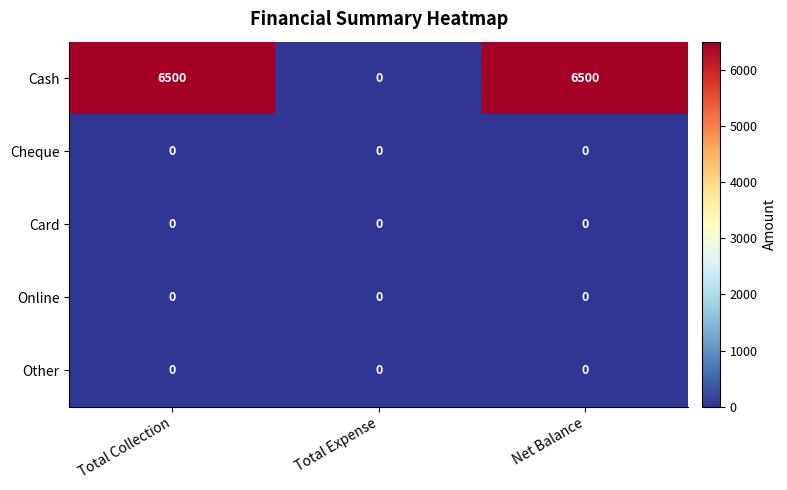

Reading right to left, transcribe all the data shown in this chart.

Cash: 6500	0	6500
Cheque: 0	0	0
Card: 0	0	0
Online: 0	0	0
Other: 0	0	0